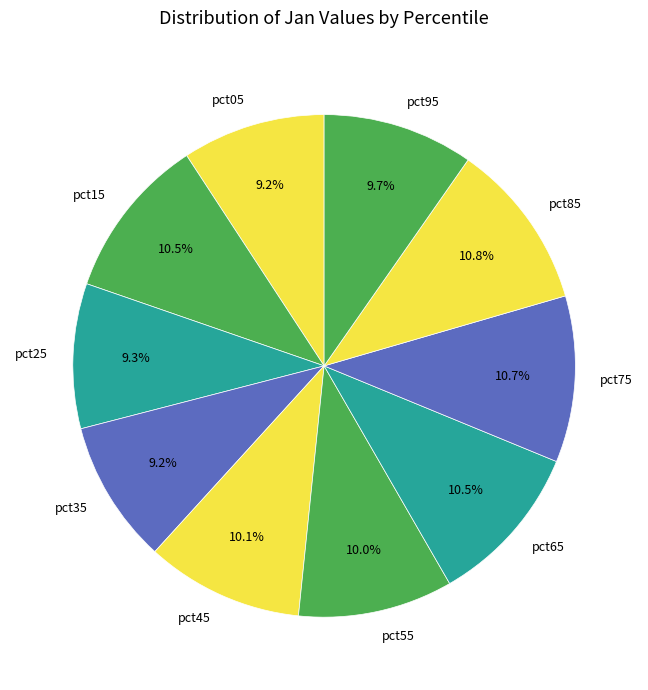

How much of the chart is everything except pct55?

90.0%